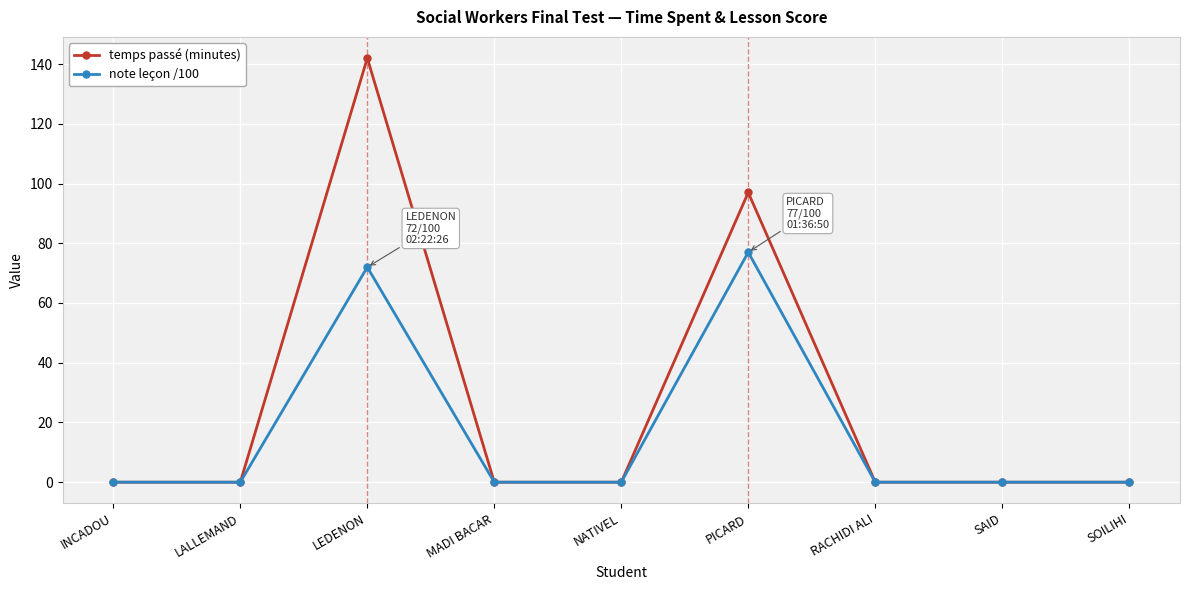

Reading left to right, extract all data points from this chart.

temps passé (minutes): 0	0	142	0	0	97	0	0	0
note leçon /100: 0	0	72	0	0	77	0	0	0